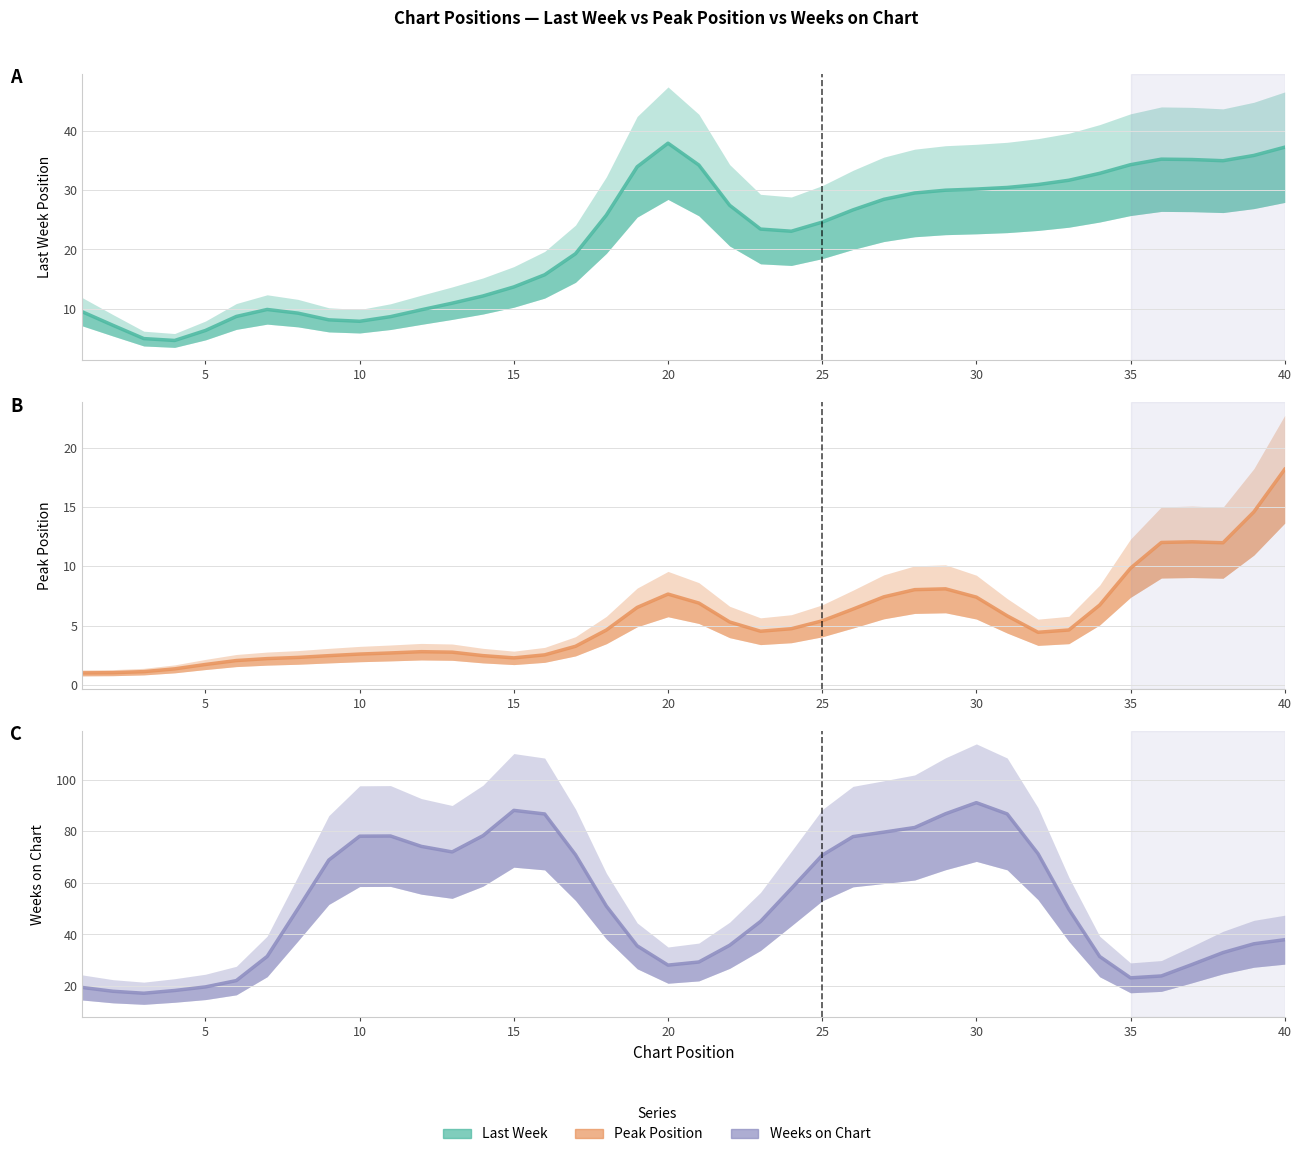

What are all the series names shown in the legend?

Last Week, Peak Position, Weeks on Chart